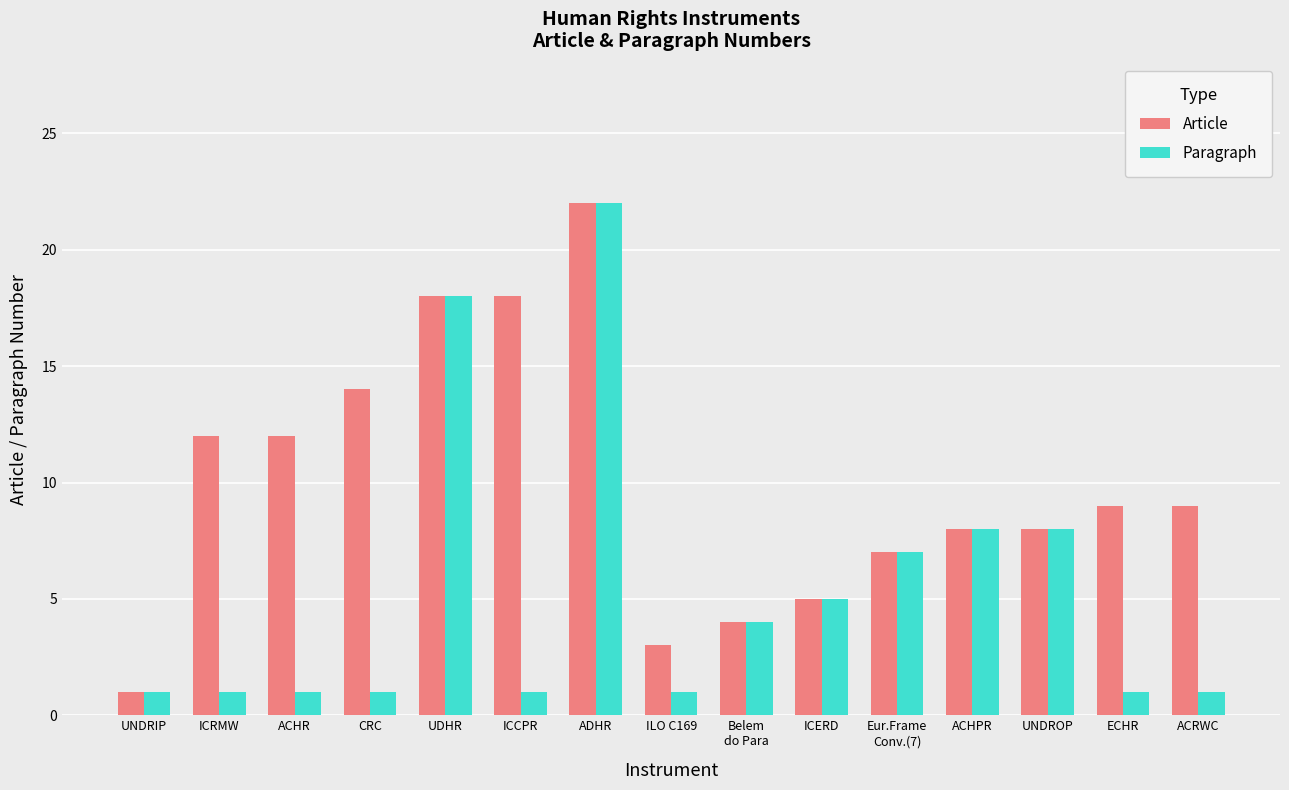

What is the difference between the highest and lowest values at ACHR?

11